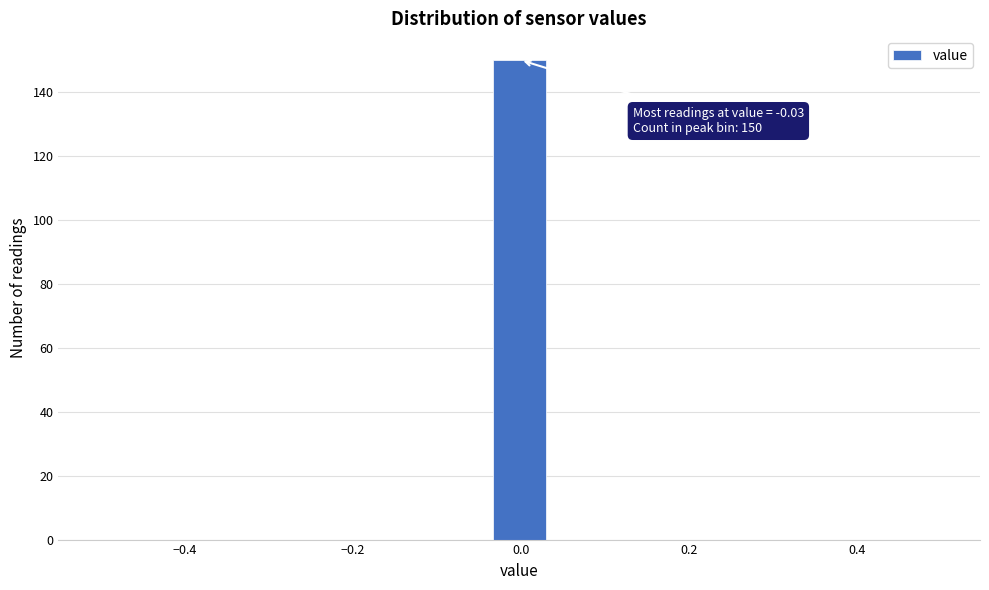

Read against the x-axis, roughly where is the centre of the tallest bar?

0.00